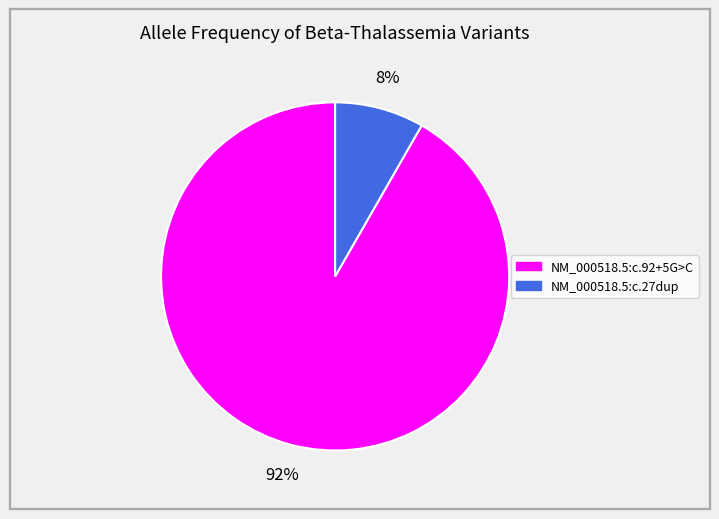

Do NM_000518.5:c.27dup and NM_000518.5:c.92+5G>C together represent more than half of the pie?

Yes